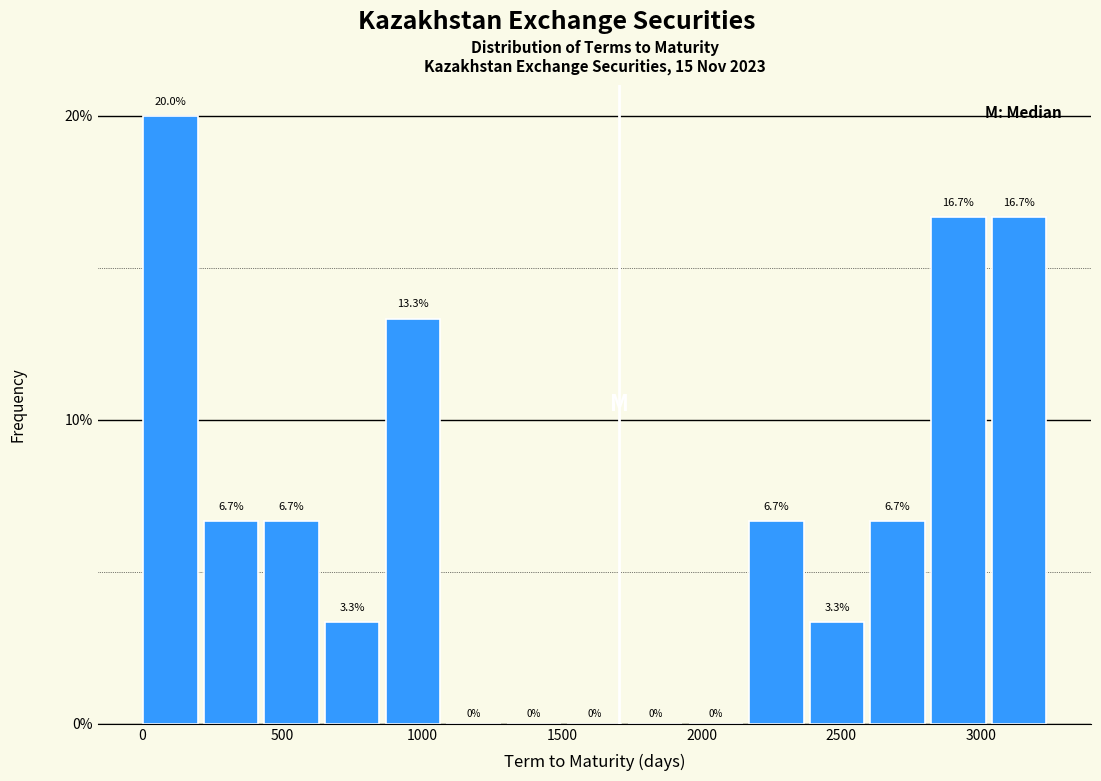

Reading left to right, transcribe this chart: for each bar, give the range it covers on the x-axis and its height. The bar edges are not printed on the chart, so give them approximately, as read against the axis.

0 to 200: 20.0
200 to 450: 6.7
450 to 650: 6.7
650 to 850: 3.3
850 to 1100: 13.3
1100 to 1300: 0.0
1300 to 1500: 0.0
1500 to 1750: 0.0
1750 to 1950: 0.0
1950 to 2150: 0.0
2150 to 2400: 6.7
2400 to 2600: 3.3
2600 to 2800: 6.7
2800 to 3050: 16.7
3050 to 3250: 16.7